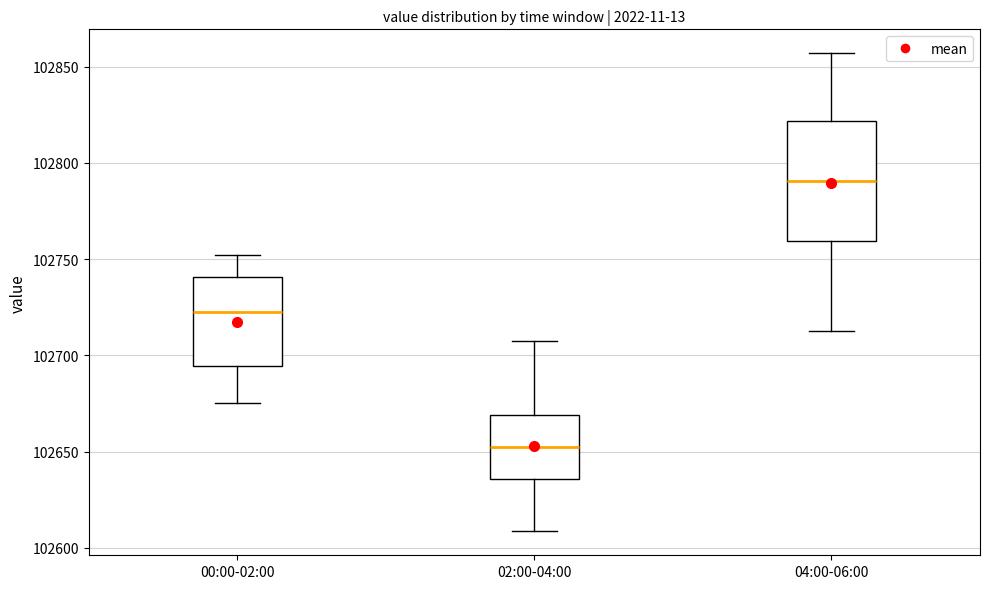

Reading left to right, read every box against the y-axis: the position of its median line, the range the box covers, and the ends of its whiskers. The values are not printed on the chart, so give them approximately, as read against the axis.

00:00-02:00: median 102725, box 102695 to 102740, whiskers 102675 to 102750
02:00-04:00: median 102650, box 102635 to 102670, whiskers 102610 to 102710
04:00-06:00: median 102790, box 102760 to 102820, whiskers 102715 to 102855